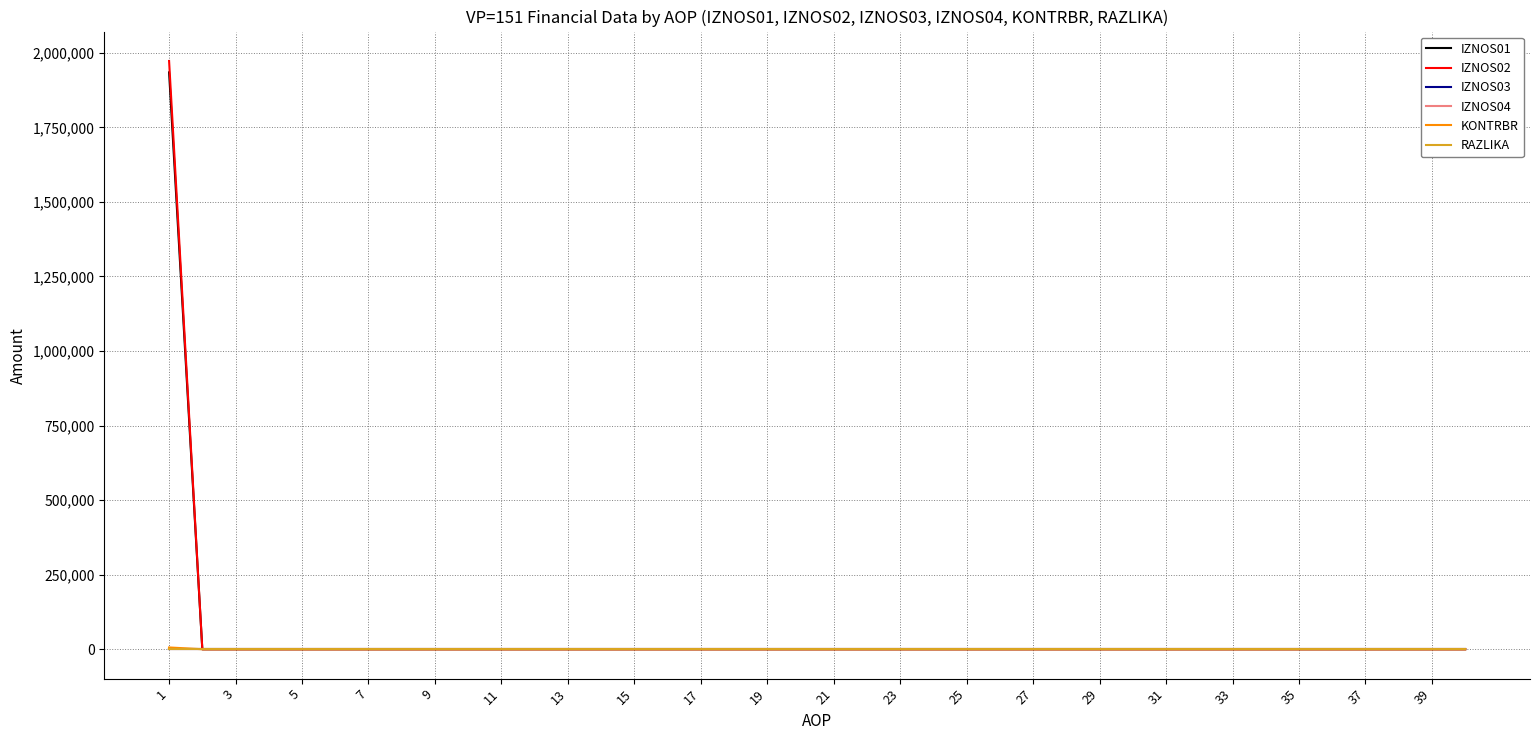

Reading left to right, list all the values displayed in this chart.

IZNOS01: 1934550.0	0.0	0.0	0.0	0.0	0.0	0.0	0.0	0.0	0.0	0.0	0.0	0.0	0.0	0.0	0.0	0.0	0.0	0.0	0.0	0.0	0.0	0.0	0.0	0.0	0.0	0.0	0.0	0.0	0.0	0.0	0.0	0.0	0.0	0.0	0.0	0.0	0.0	0.0	0.0
IZNOS02: 1972776.0	0.0	0.0	0.0	0.0	0.0	0.0	0.0	0.0	0.0	0.0	0.0	0.0	0.0	0.0	0.0	0.0	0.0	0.0	0.0	0.0	0.0	0.0	0.0	0.0	0.0	0.0	0.0	0.0	0.0	0.0	0.0	0.0	0.0	0.0	0.0	0.0	0.0	0.0	0.0
IZNOS03: 0.0	0.0	0.0	0.0	0.0	0.0	0.0	0.0	0.0	0.0	0.0	0.0	0.0	0.0	0.0	0.0	0.0	0.0	0.0	0.0	0.0	0.0	0.0	0.0	0.0	0.0	0.0	0.0	0.0	0.0	0.0	0.0	0.0	0.0	0.0	0.0	0.0	0.0	0.0	0.0
IZNOS04: 0.0	0.0	0.0	0.0	0.0	0.0	0.0	0.0	0.0	0.0	0.0	0.0	0.0	0.0	0.0	0.0	0.0	0.0	0.0	0.0	0.0	0.0	0.0	0.0	0.0	0.0	0.0	0.0	0.0	0.0	0.0	0.0	0.0	0.0	0.0	0.0	0.0	0.0	0.0	0.0
KONTRBR: 5880.1	0.0	0.0	0.0	0.0	0.0	0.0	0.0	0.0	0.0	0.0	0.0	0.0	0.0	0.0	0.0	0.0	0.0	0.0	0.0	0.0	0.0	0.0	0.0	0.0	0.0	0.0	0.0	0.0	0.0	0.0	0.0	0.0	0.0	0.0	0.0	0.0	0.0	0.0	0.0
RAZLIKA: 0.0	0.0	0.0	0.0	0.0	0.0	0.0	0.0	0.0	0.0	0.0	0.0	0.0	0.0	0.0	0.0	0.0	0.0	0.0	0.0	0.0	0.0	0.0	0.0	0.0	0.0	0.0	0.0	0.0	0.0	0.0	0.0	0.0	0.0	0.0	0.0	0.0	0.0	0.0	0.0